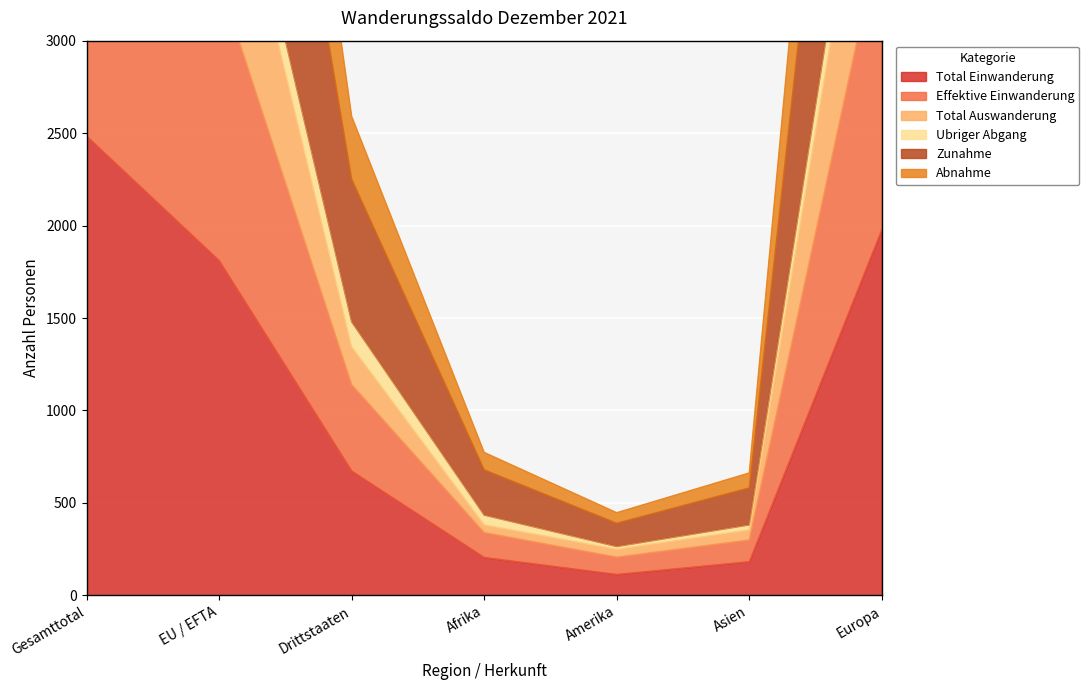

At which label does Total Einwanderung reach its minimum?

Amerika